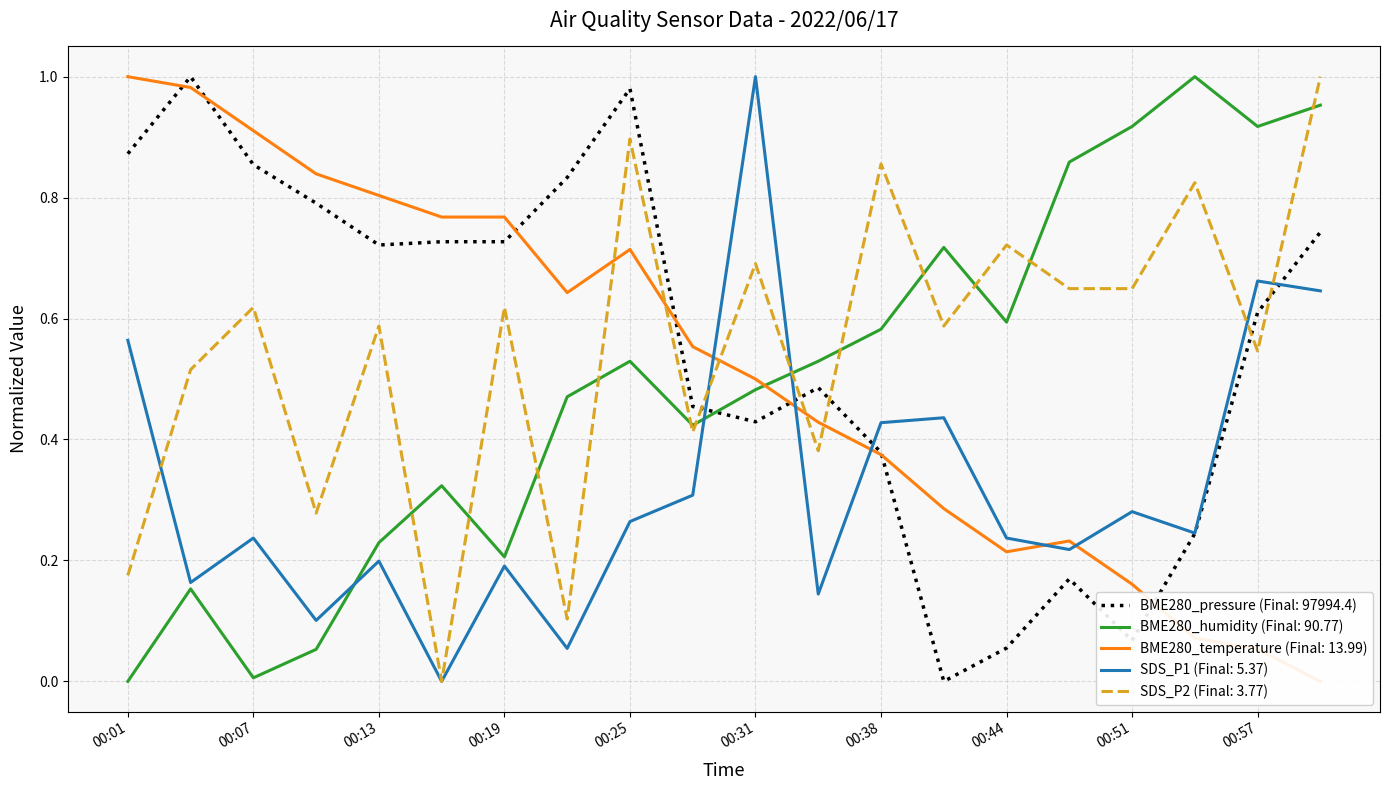

How many times do SDS_P2 and SDS_P1 cross each other?

5